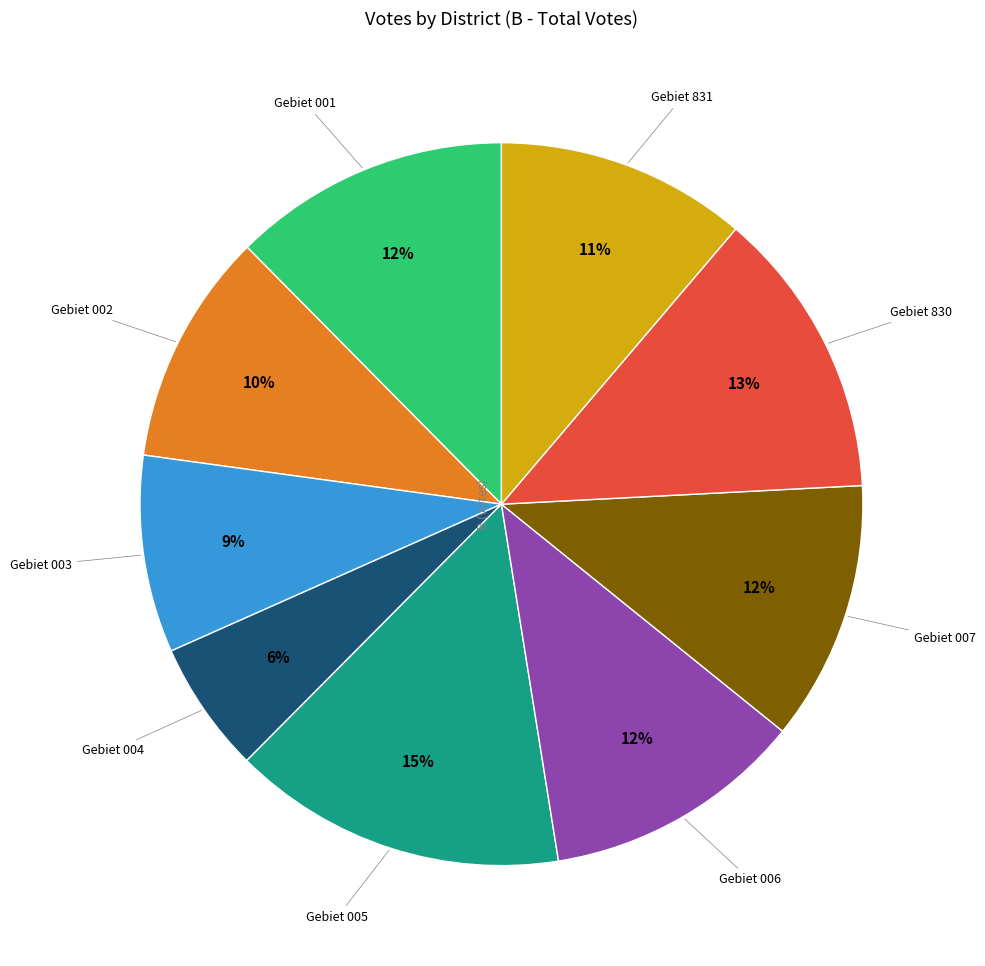

Count the number of slices in the pie.

9